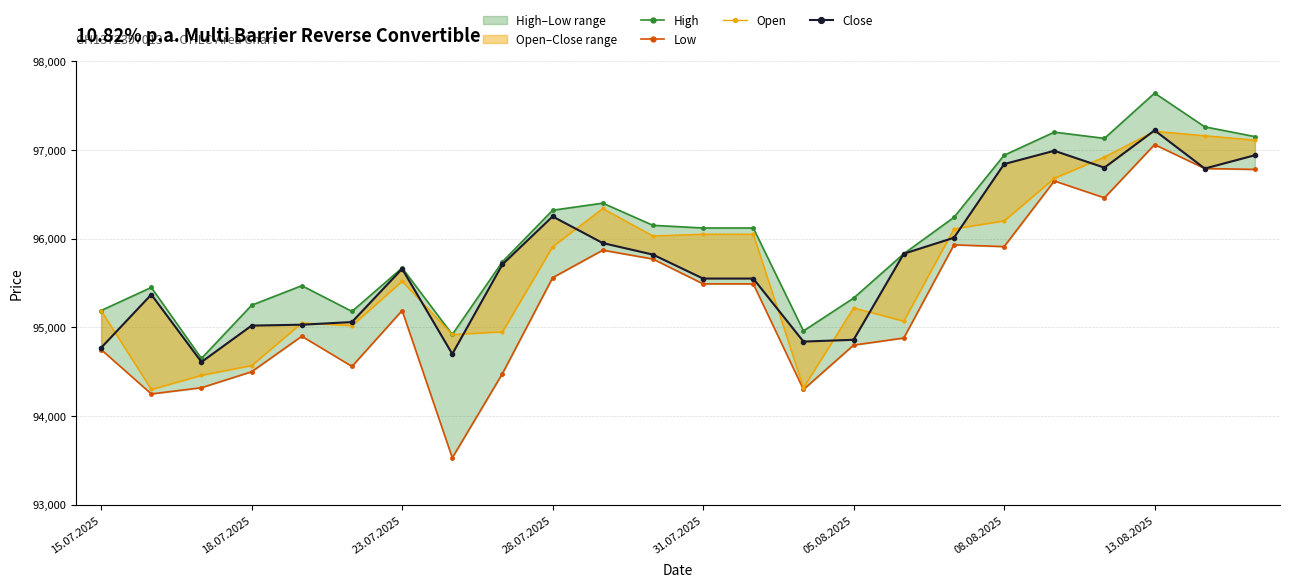

What are all the series names shown in the legend?

High, Low, Open, Close